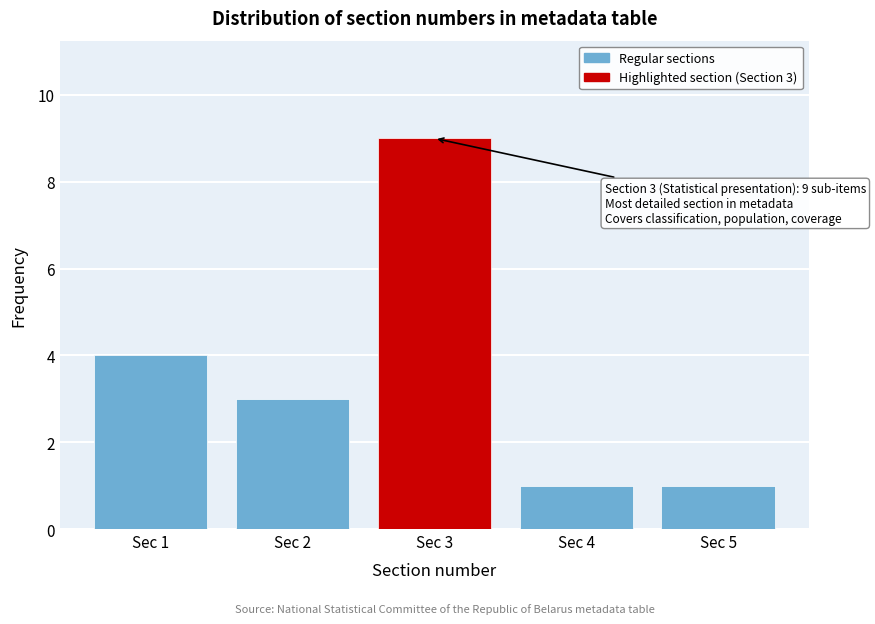

Reading left to right, transcribe all the data shown in this chart.

Sec 1=4	Sec 2=3	Sec 3=9	Sec 4=1	Sec 5=1